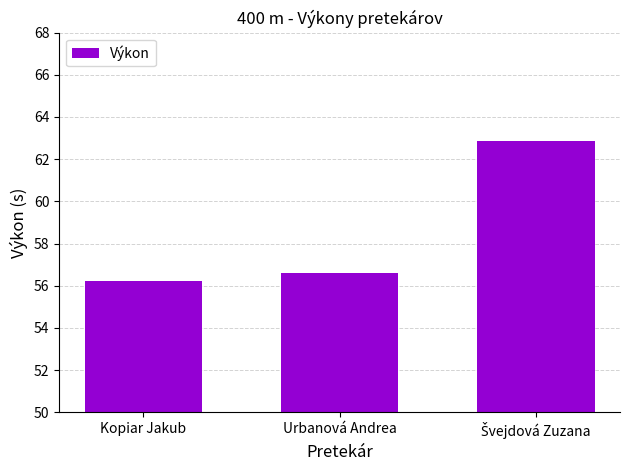

What is the minimum value shown in the chart?

56.2